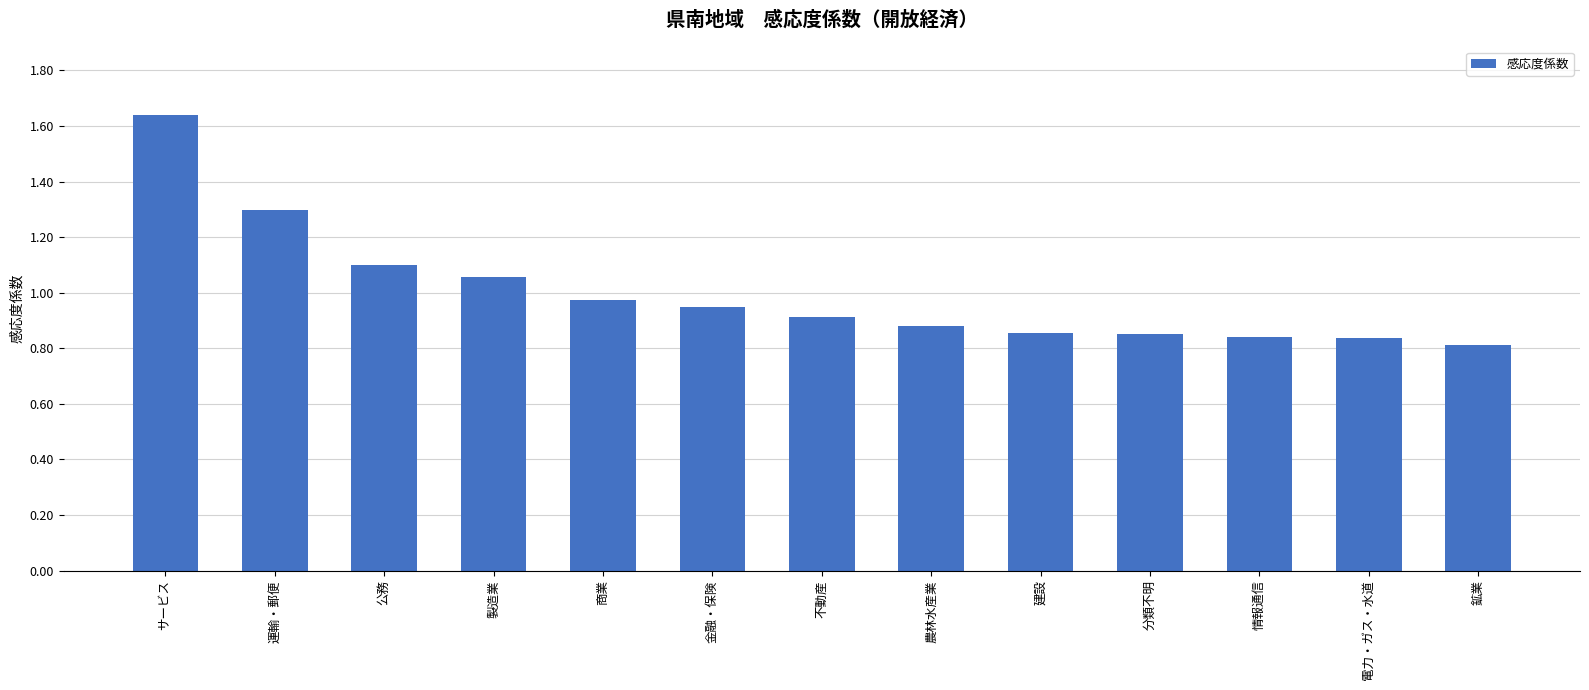

What is the label of the 7th bar from the right?

不動産